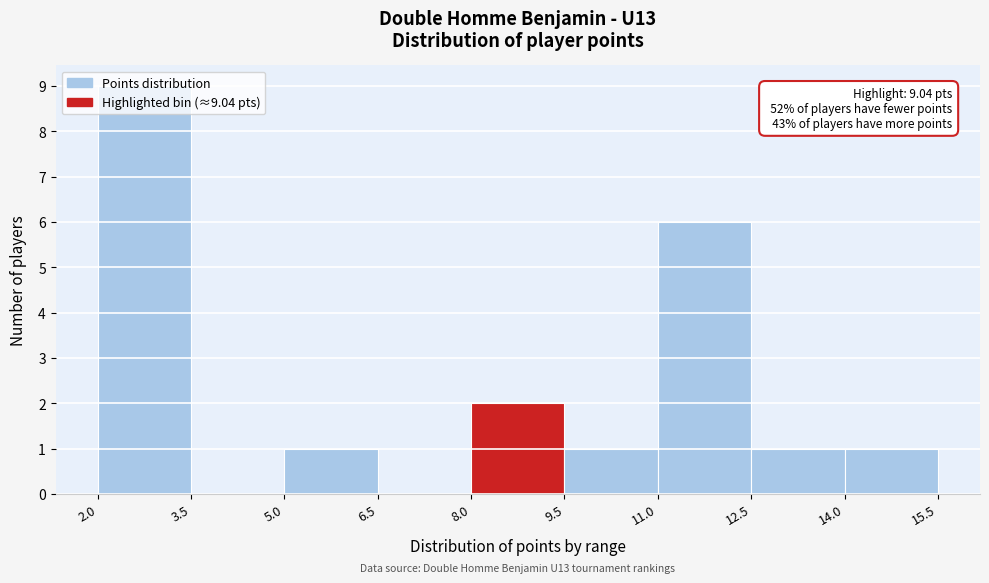

Over which range of the x-axis is the bar tallest?

2.0 to 3.5